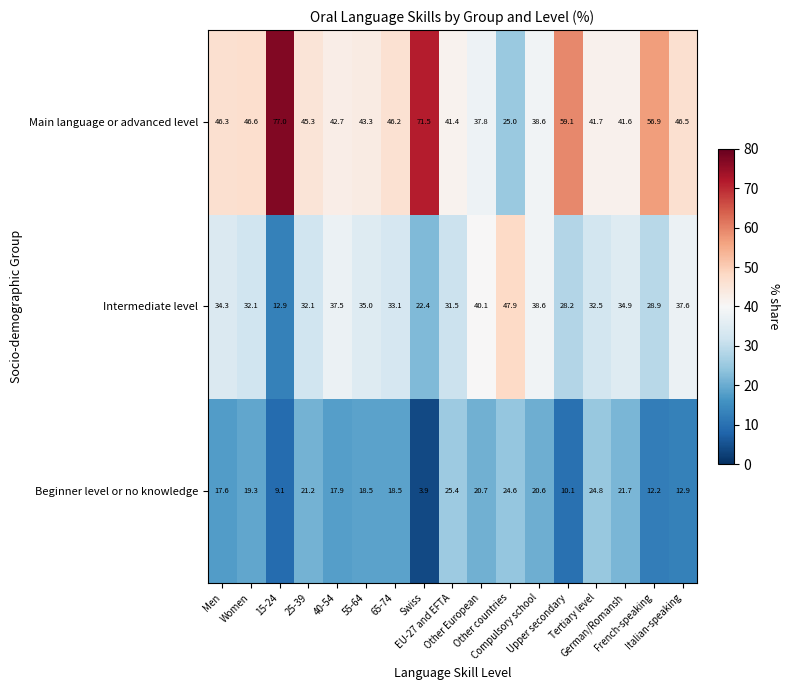

What is the difference between the highest and lowest values at Other European?

19.4